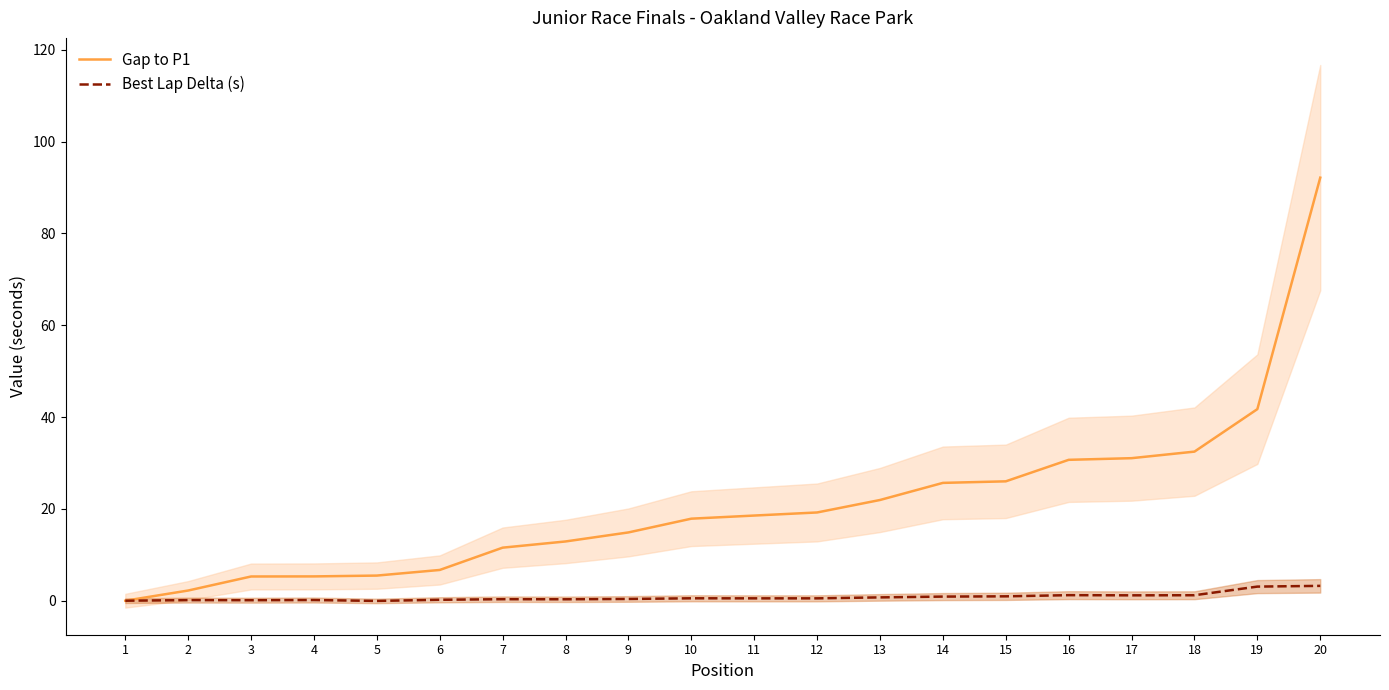

Which series has the largest range (max minus min)?

Gap to P1